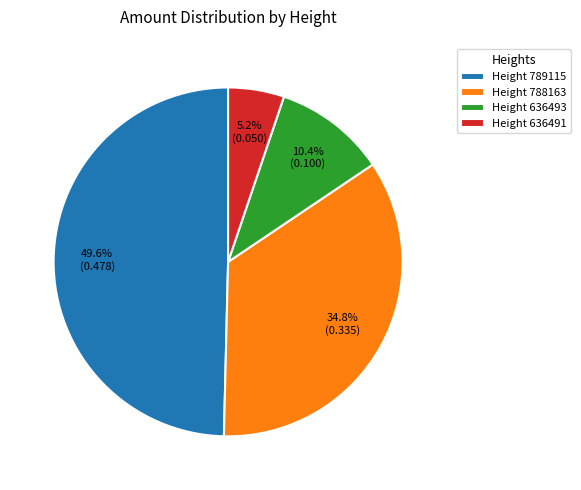

Does any single category account for the majority?

No